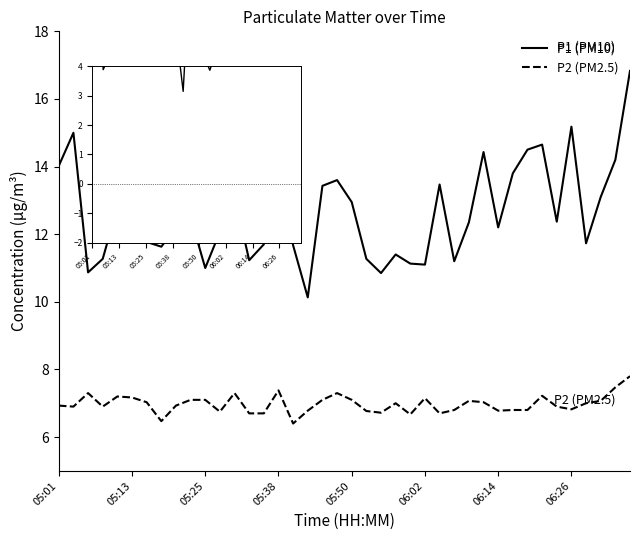

How many categories are shown in the chart?

40